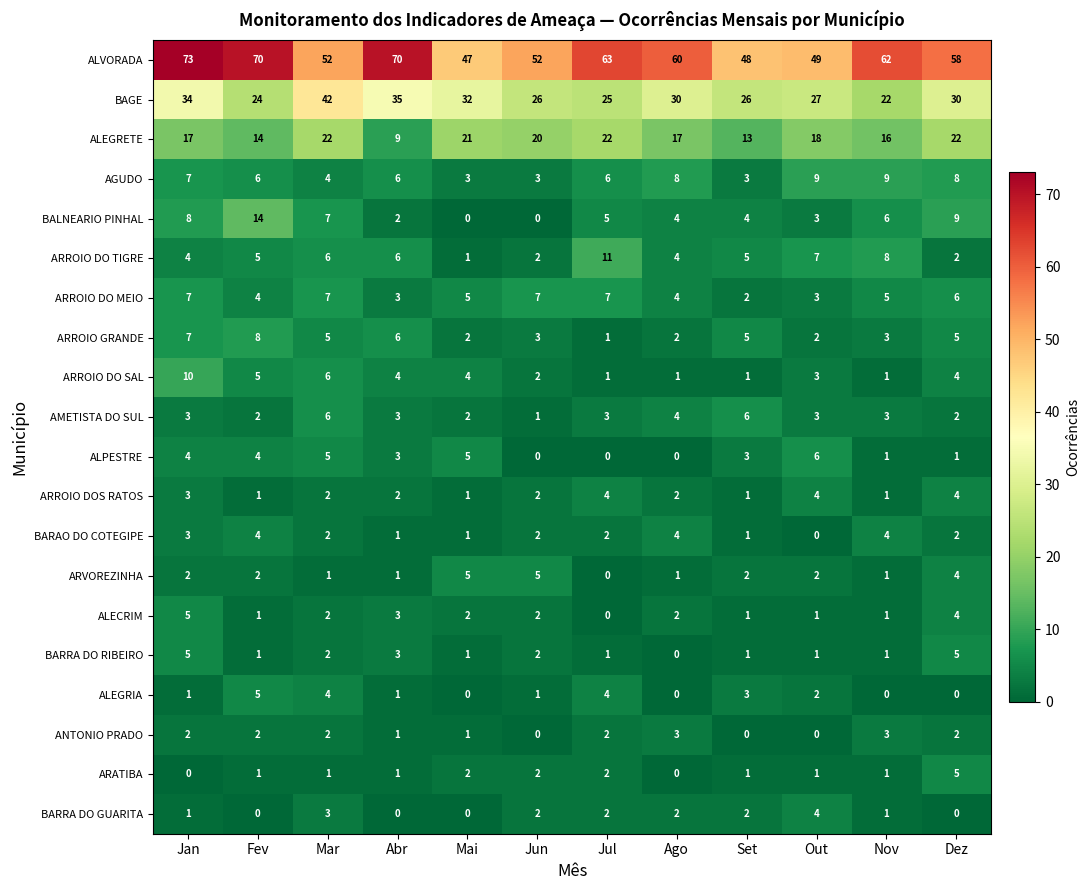

How many ALEGRIA values are between 0 and 4?

11